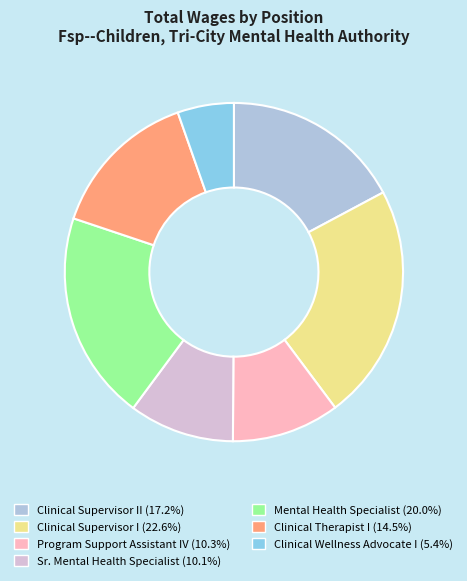

Is there any slice that represents more than half of the pie?

No